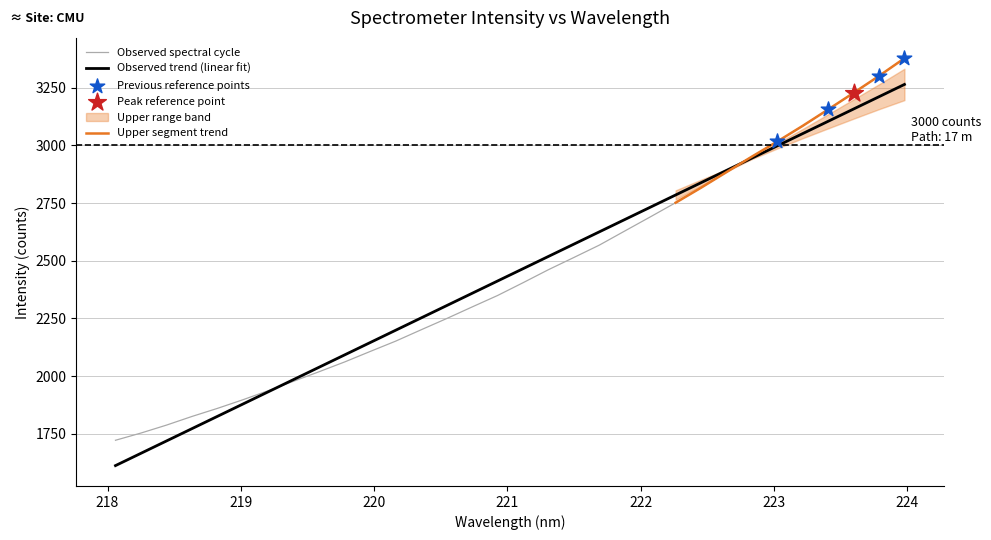

What is the lowest value of the Observed spectral cycle series?

1722.3